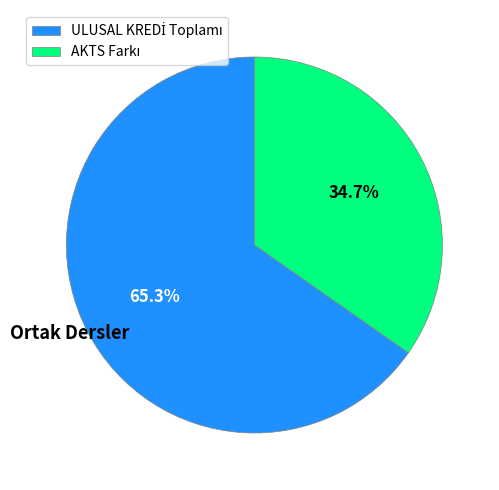

Does any single category account for the majority?

Yes